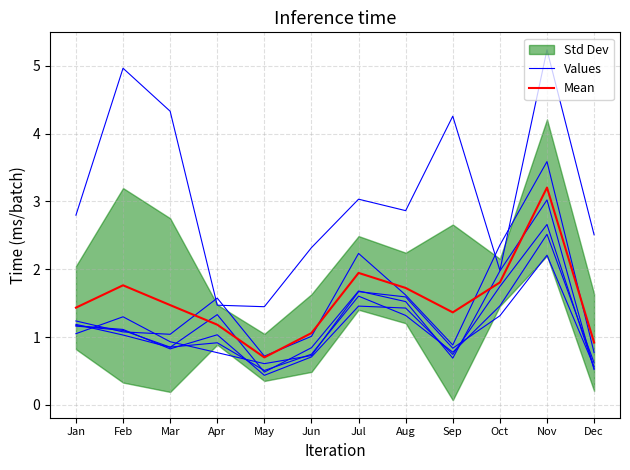

What is the value of the Mean point at the 12th from the left?

0.9